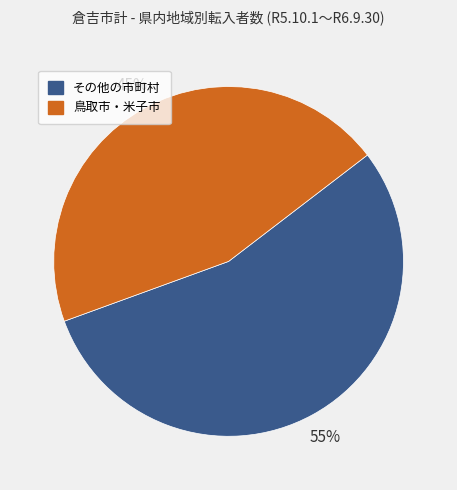

Count the number of slices in the pie.

2